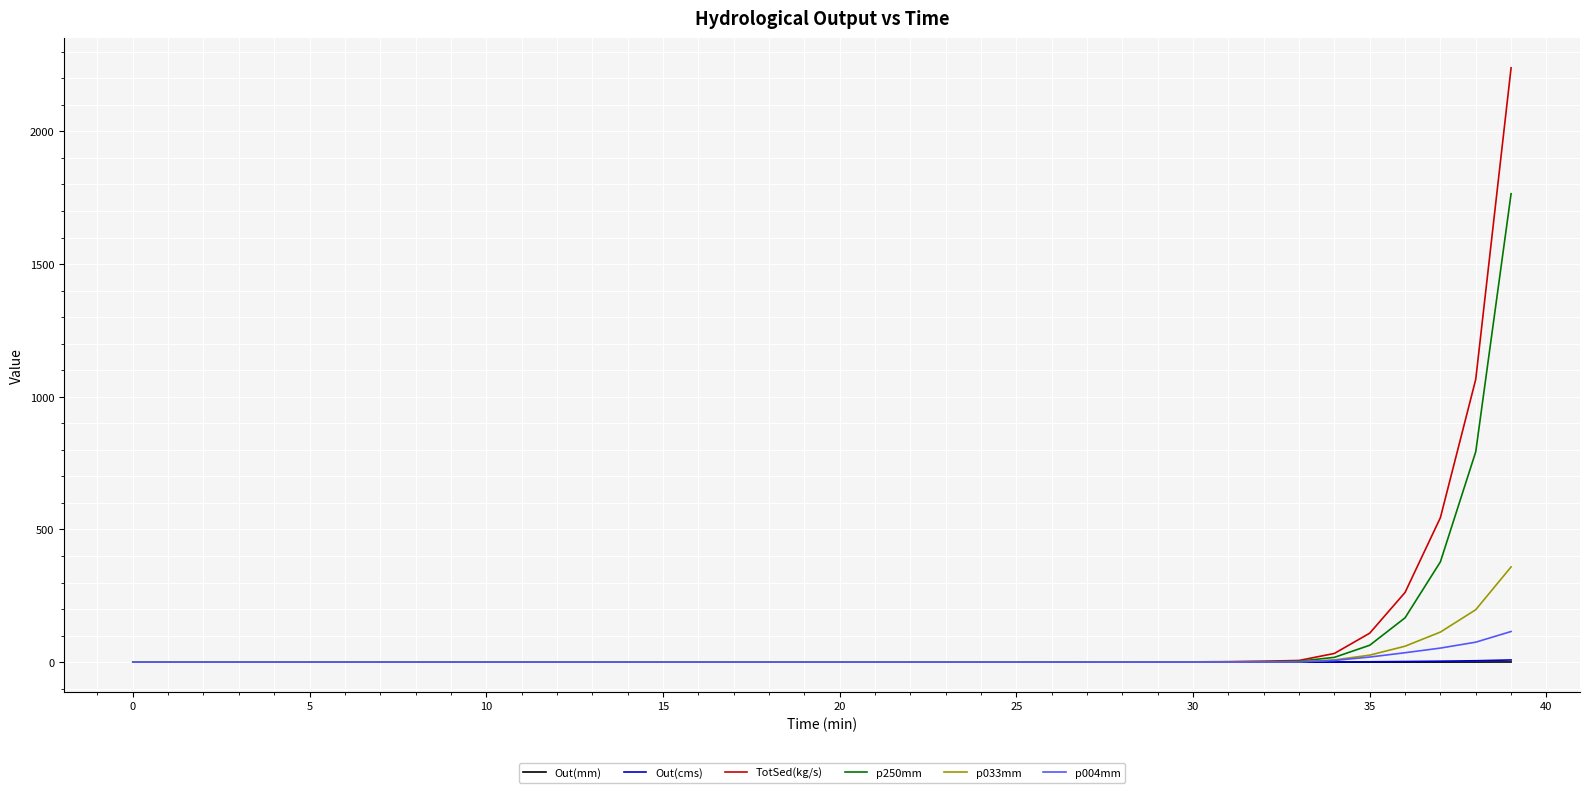

What is the highest value of the TotSed(kg/s) series?

2239.5